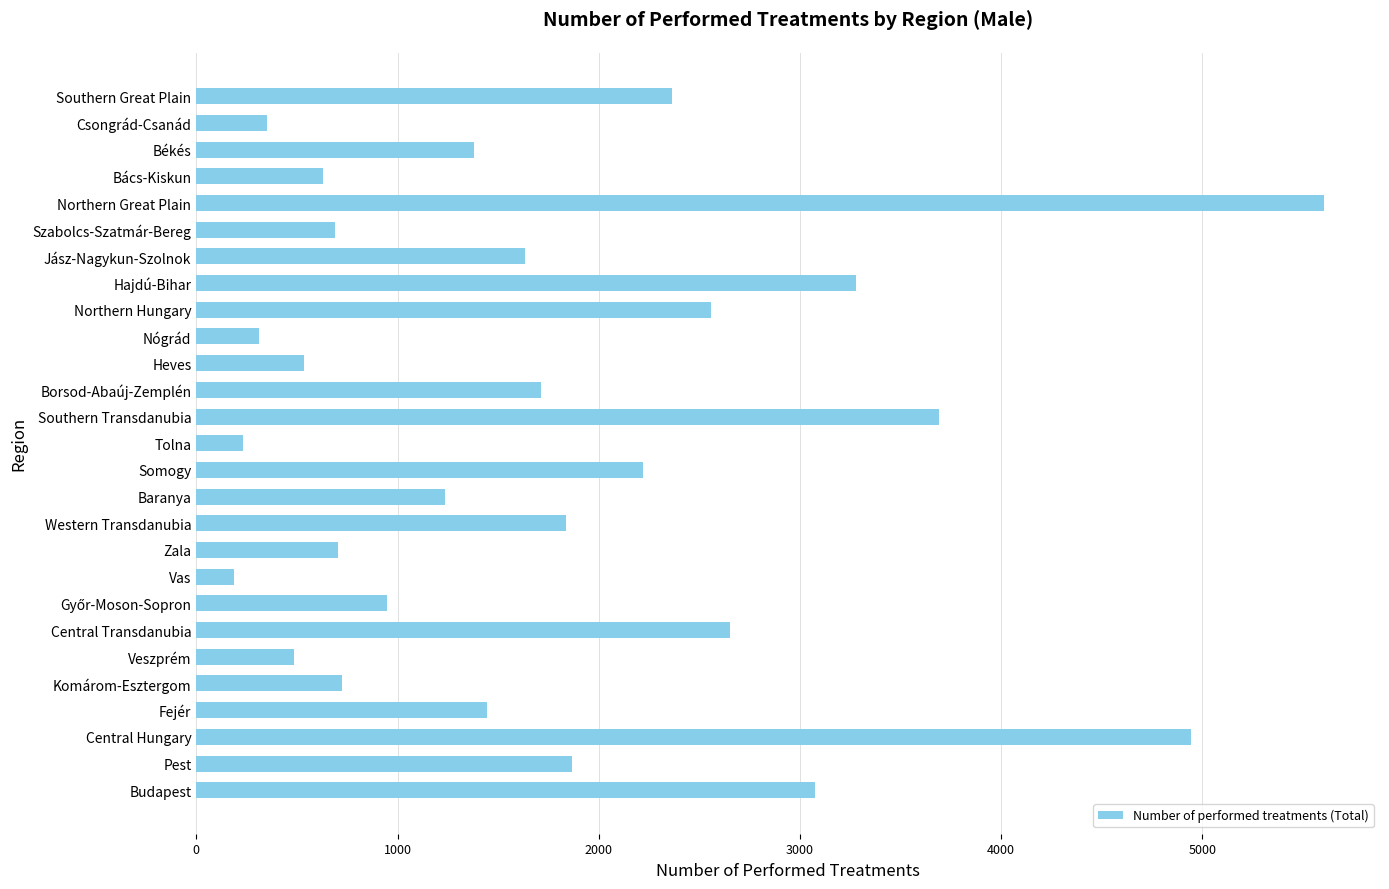

Approximately how many times larger is the value at Northern Hungary compared to Komárom-Esztergom?

3.5